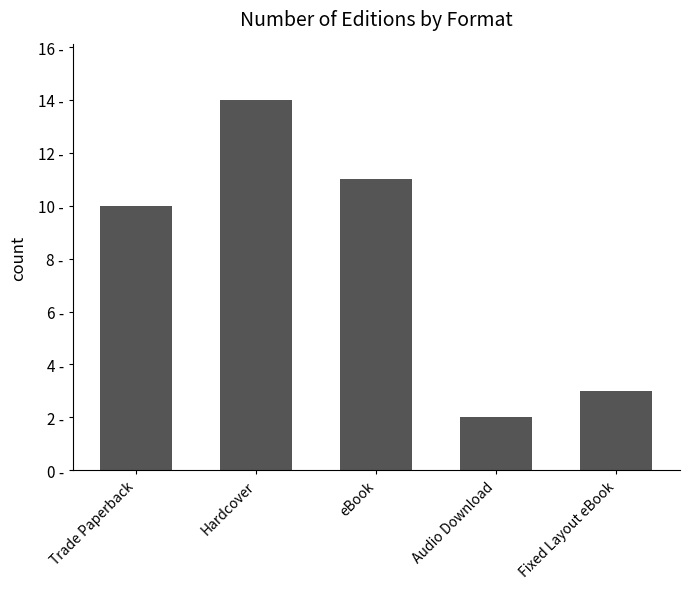

Are the bars horizontal?

No